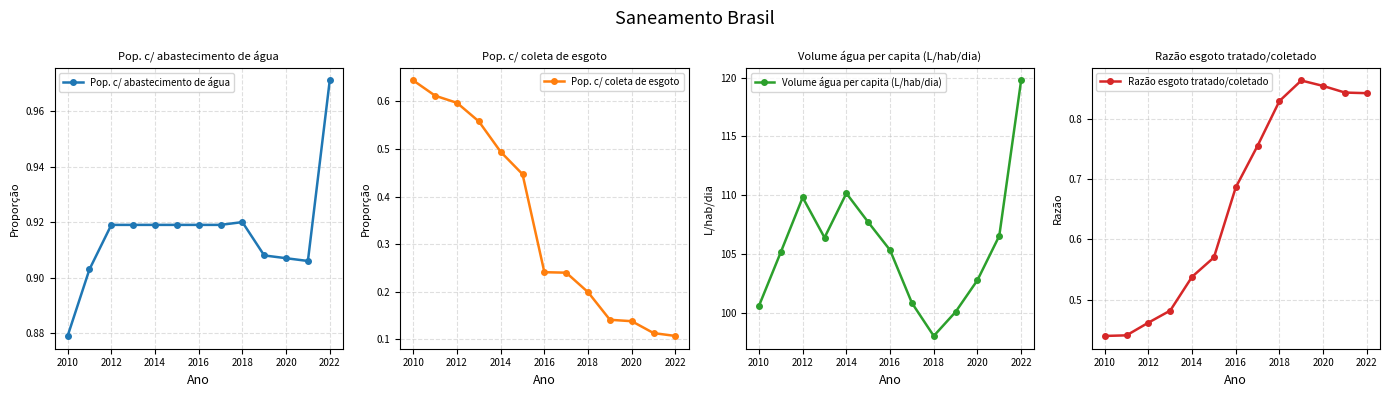

What is the spread (max minus min) of values at 2012?

109.4